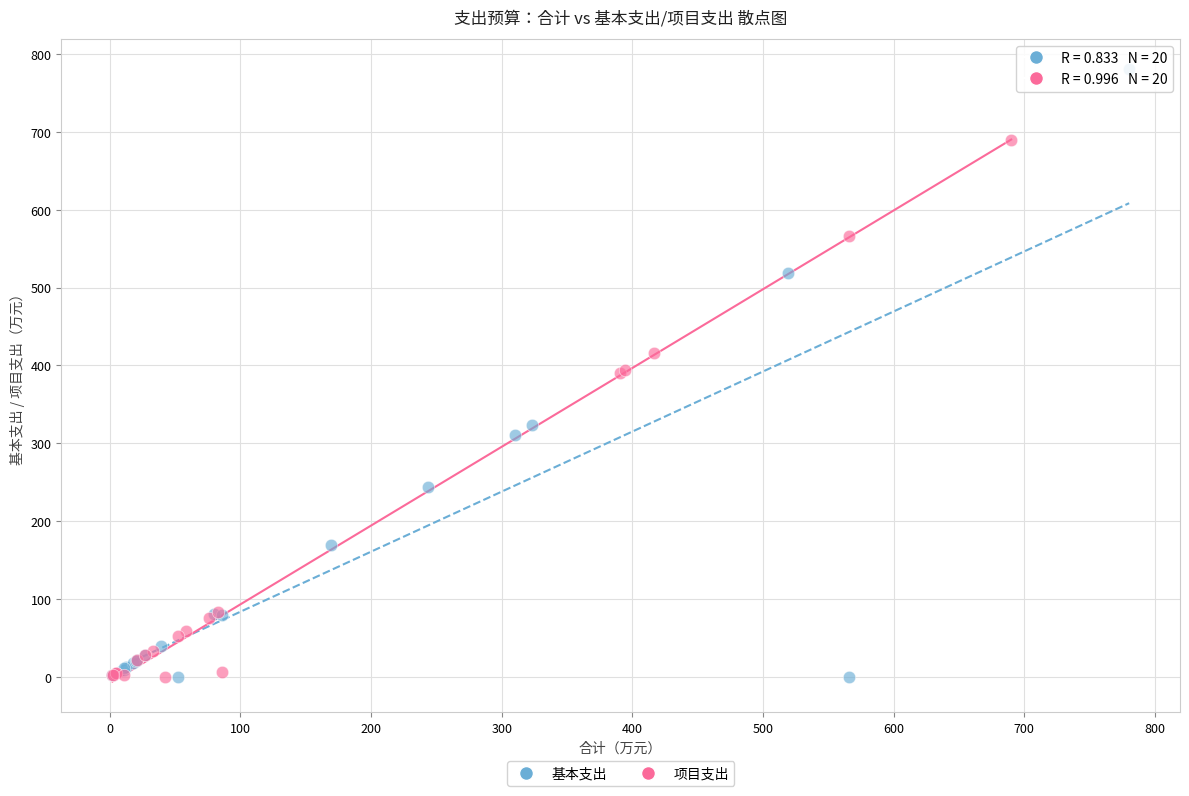

Which series reaches the maximum Y coordinate?

基本支出